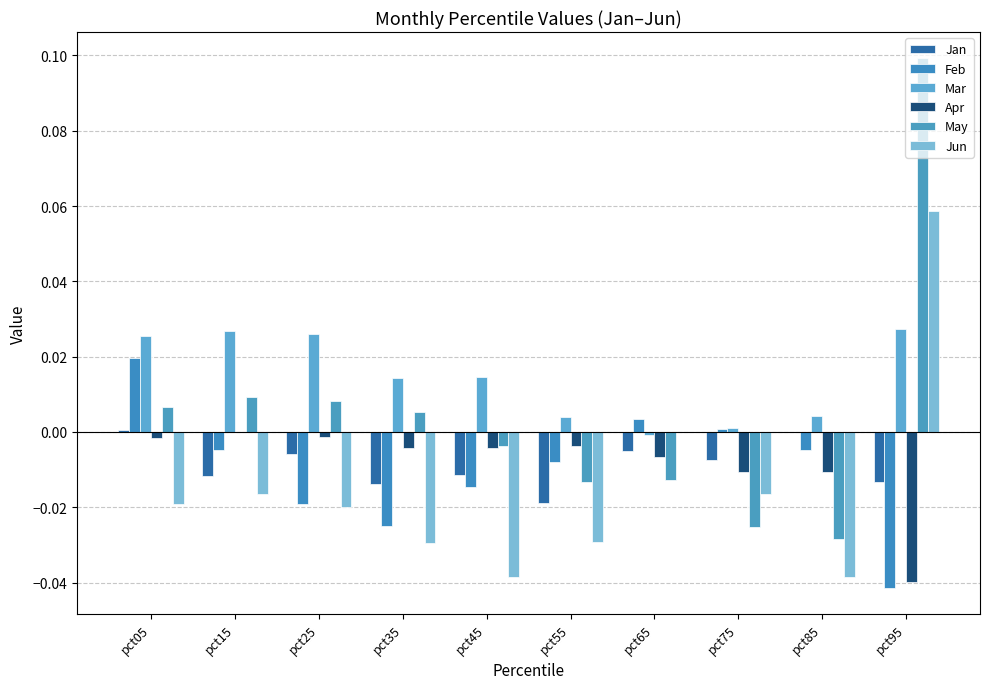

Which series has the widest spread of values?

May